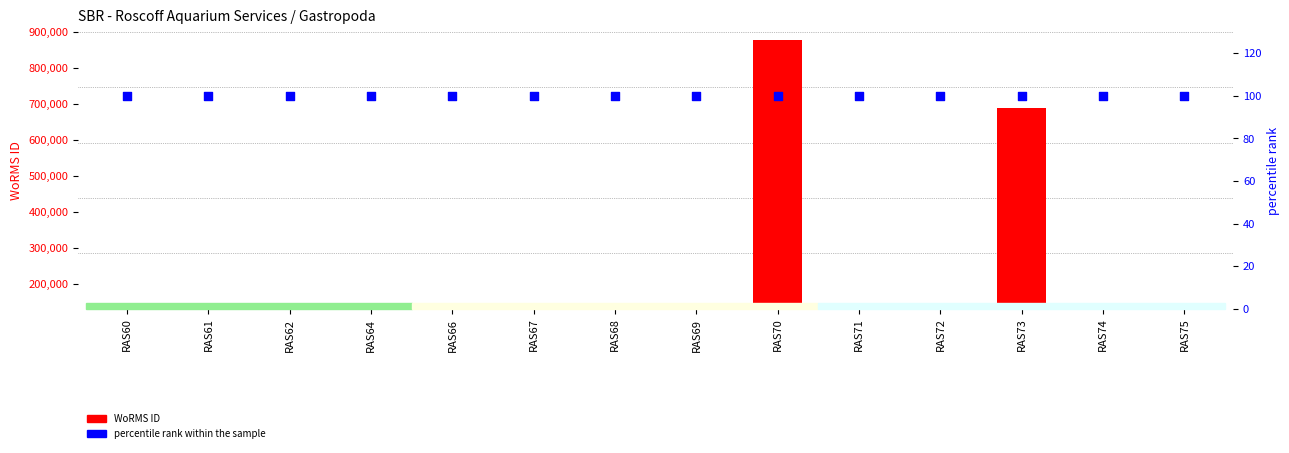

Which series contains the lowest Y value?

percentile rank within the sample